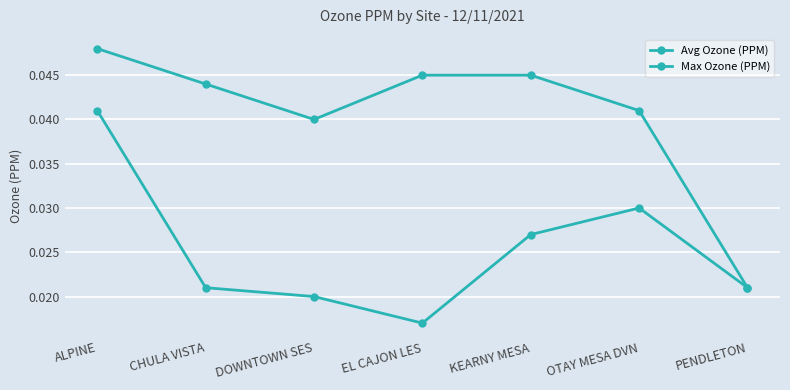

Count the Avg Ozone (PPM) values in the range 0 to 1.

7